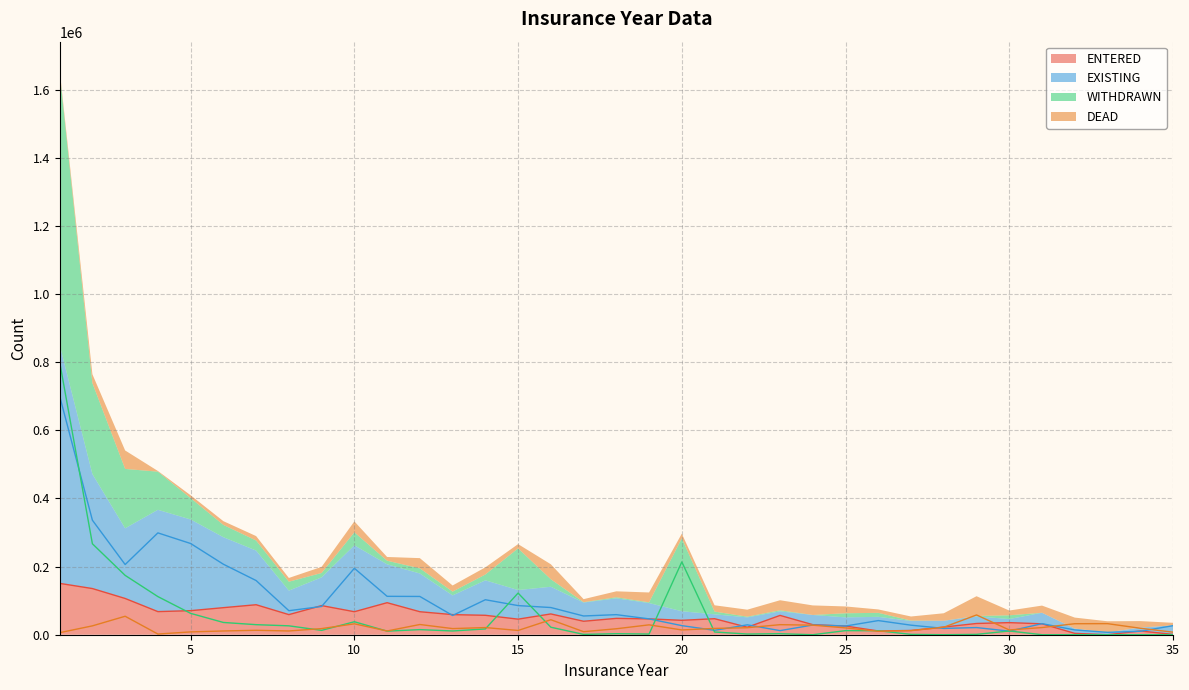

Which label corresponds to the smallest value in the chart?

33